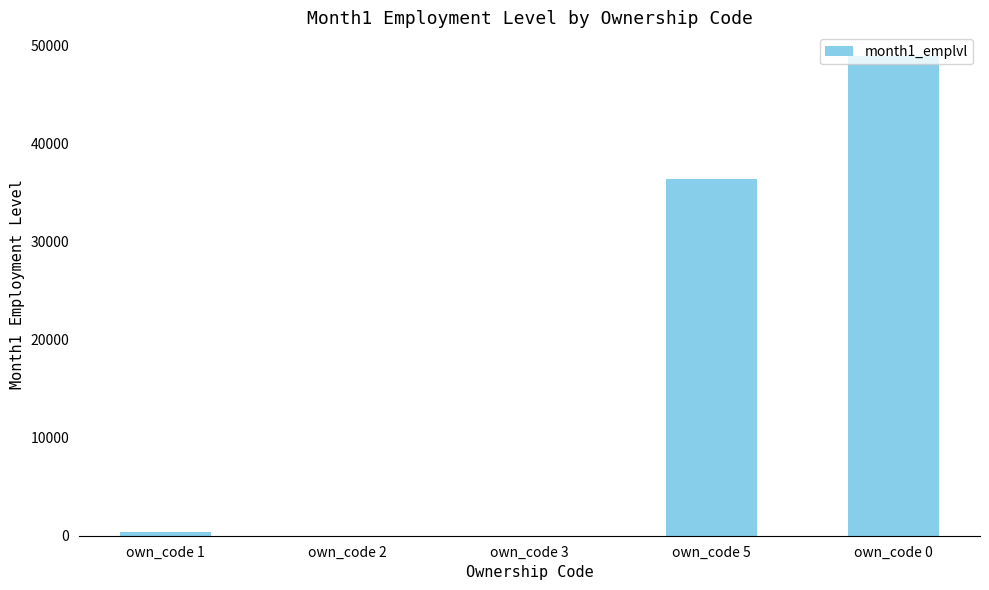

How many data points does each series have?

5